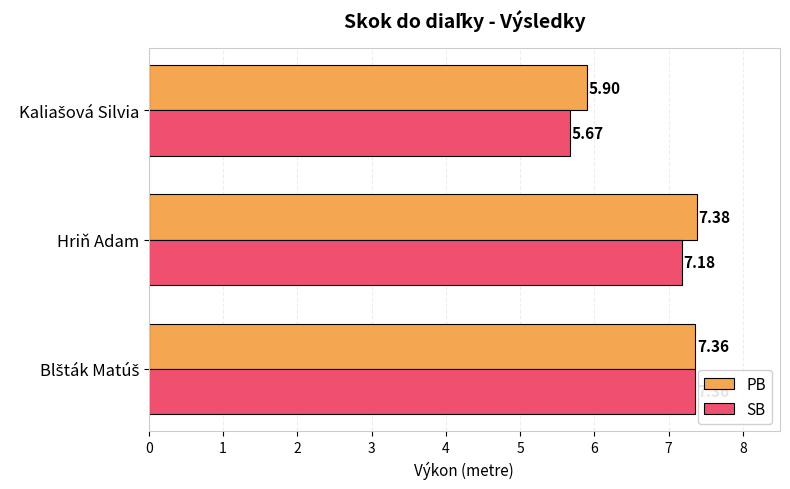

Which series has the largest range (max minus min)?

SB